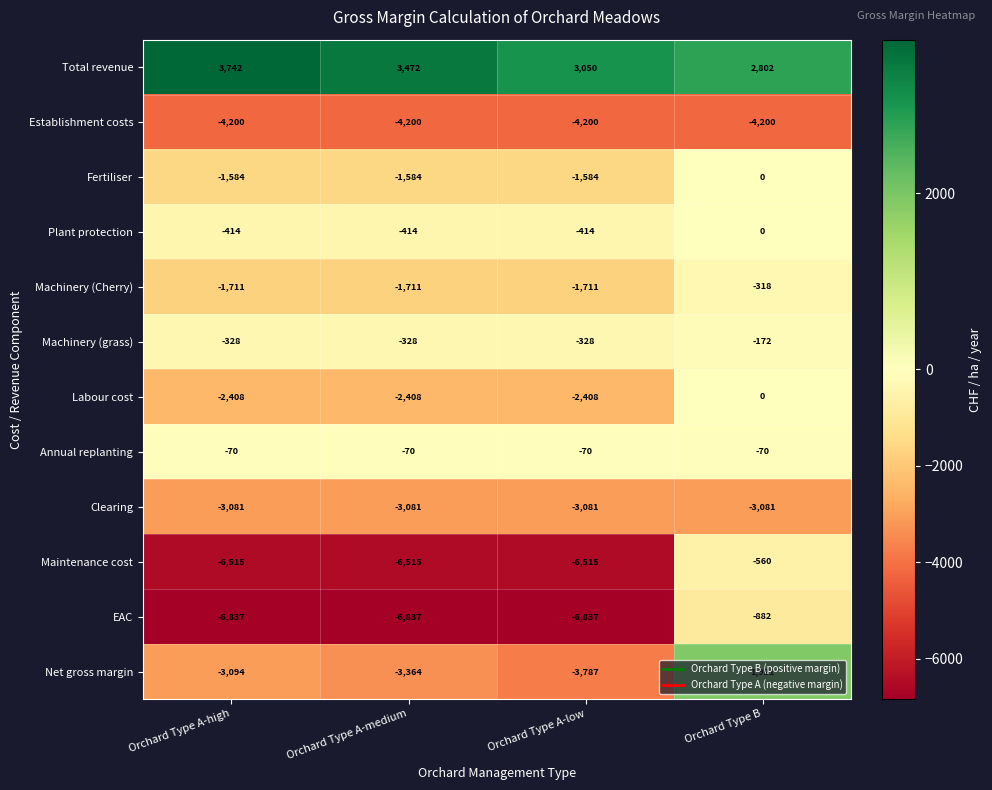

How many categories are shown in the chart?

4